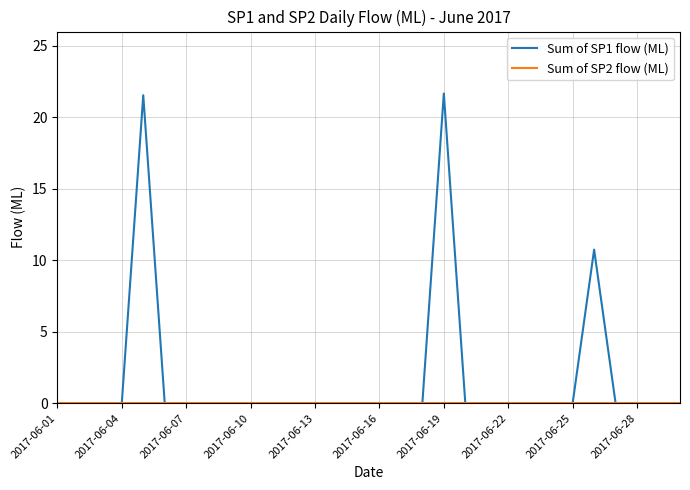

Which series has the largest total across all categories?

Sum of SP1 flow (ML)